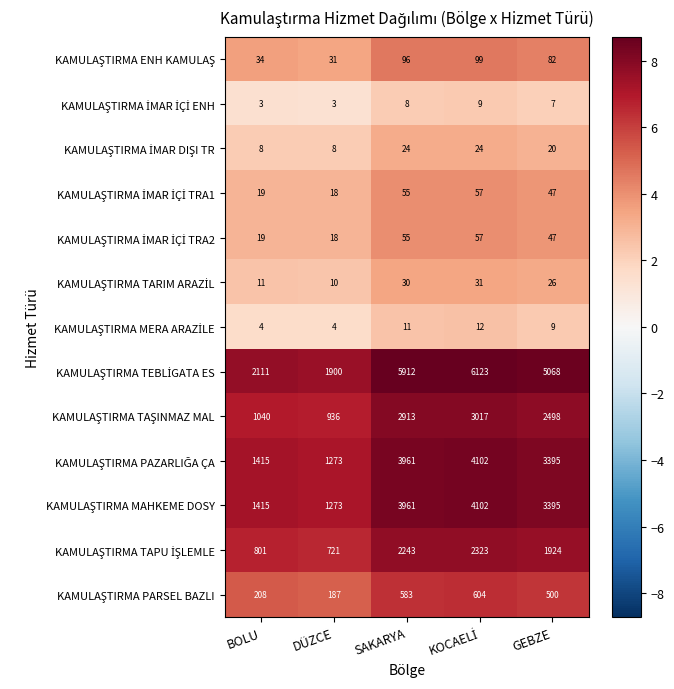

What is the minimum value shown in the chart?

3